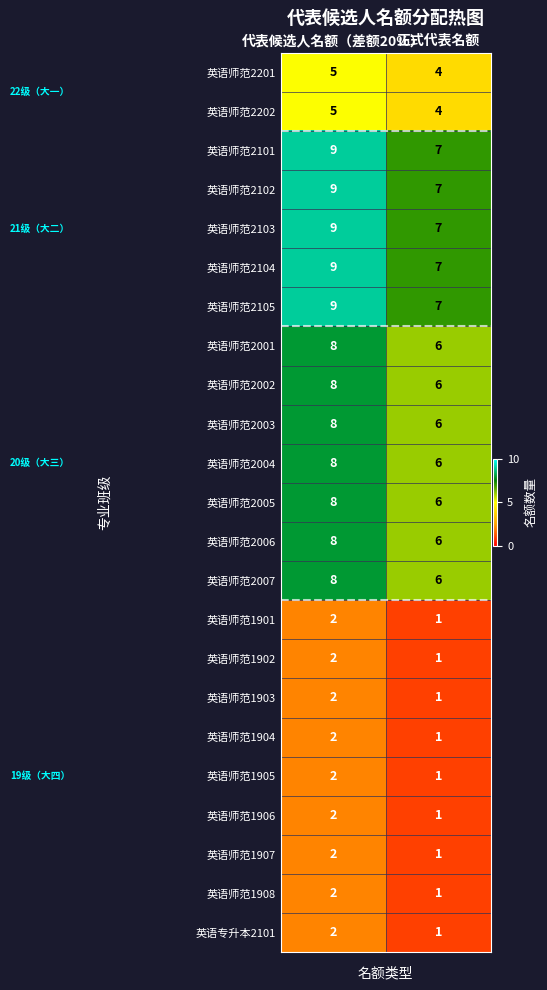

What is the sum of all 英语师范1907 values?

3